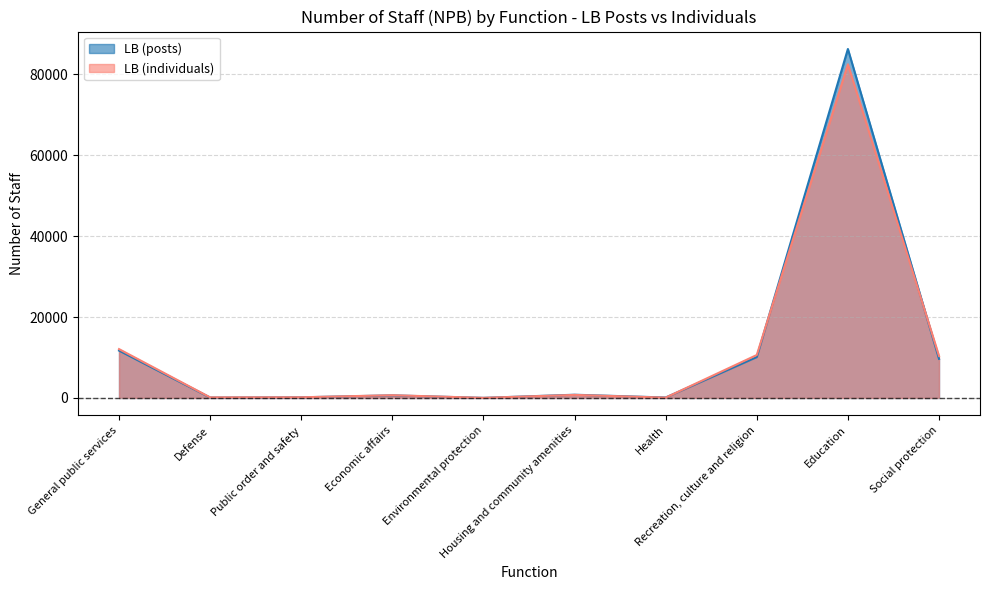

How many data points in LB (individuals) are above 756?

4